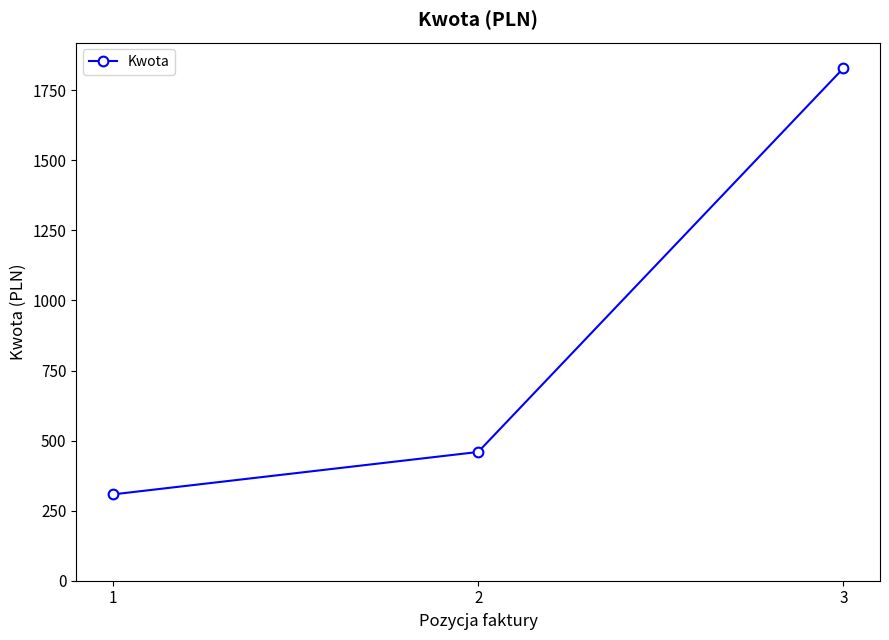

Is it true that the value at 2 is 124.0?

False